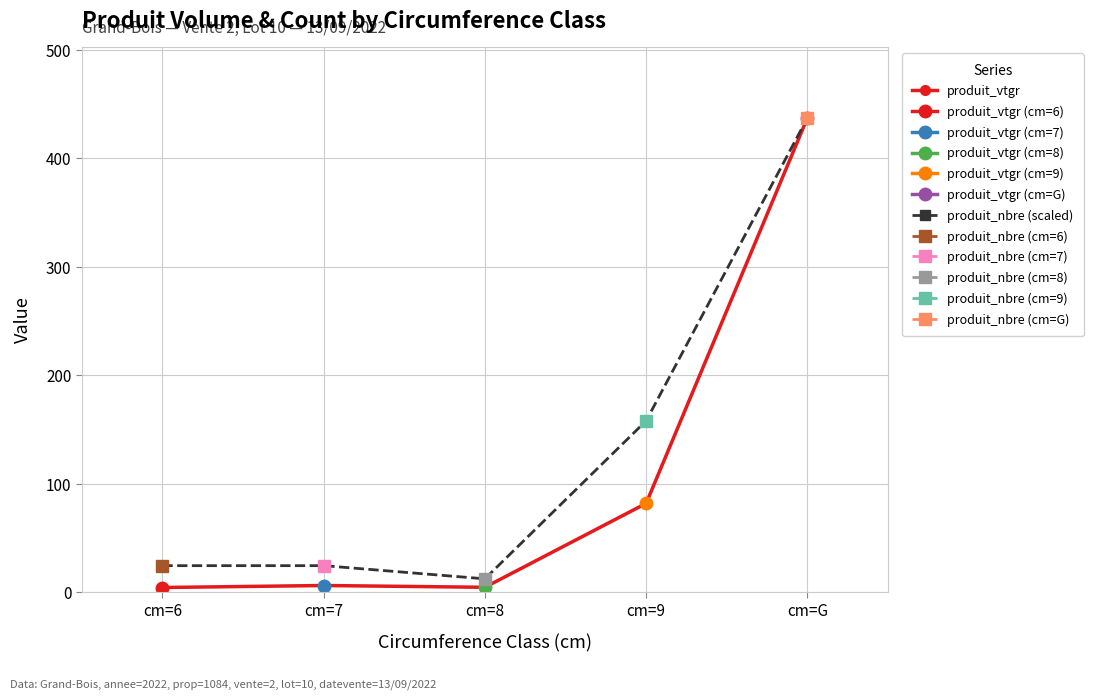

Does the chart have visible grid lines?

Yes